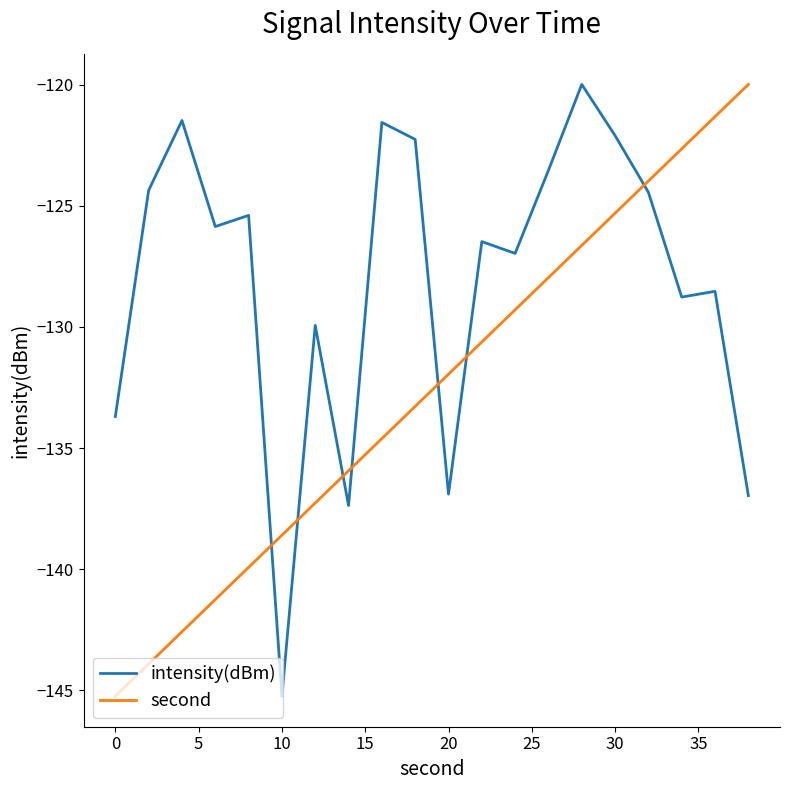

Count the number of data series in this chart.

2